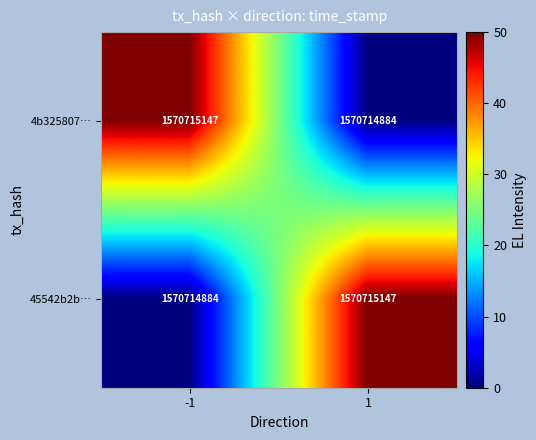

The value of 45542b2b… at 1 is 25. True or false?

False